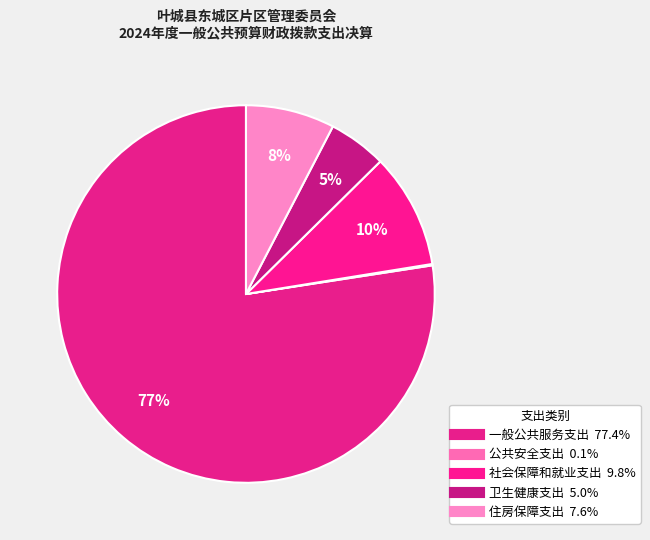

Is it true that 一般公共服务支出 is 77% of the pie?

True